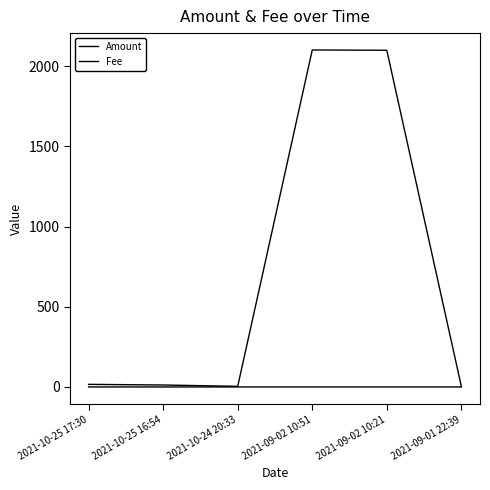

How many lines are shown in the chart?

2